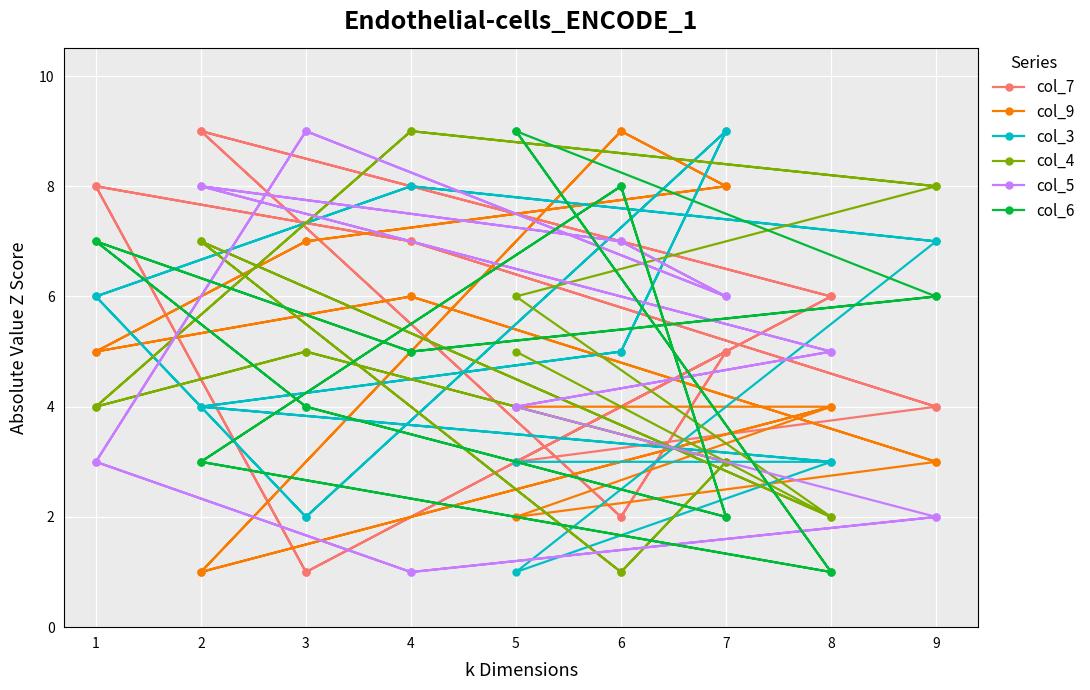

How many times do col_7 and col_6 cross each other?

12